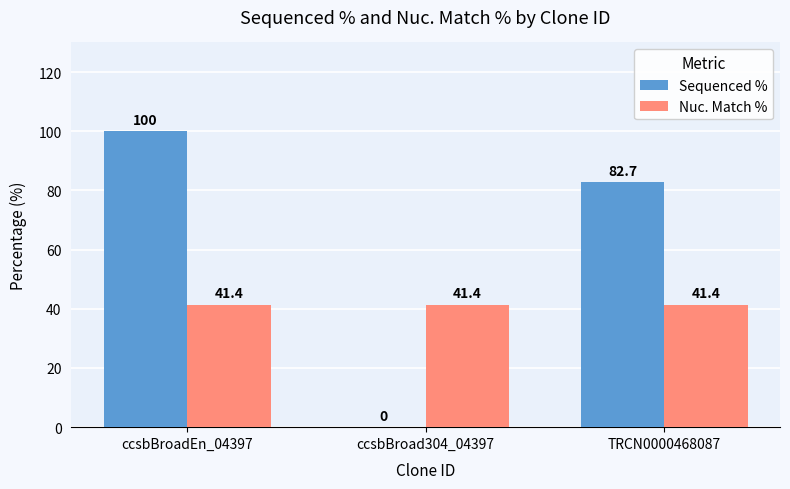

Reading left to right, extract all data points from this chart.

Sequenced %: 100.0	0.0	82.7
Nuc. Match %: 41.4	41.4	41.4